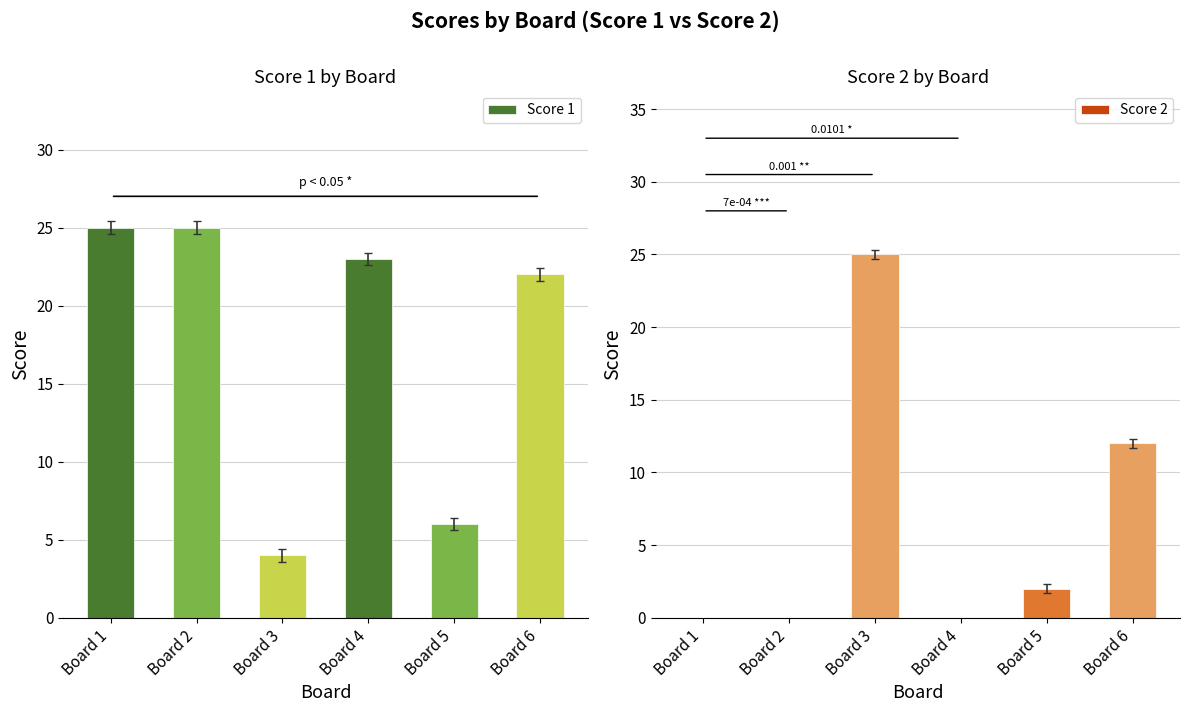

At Board 5, list the series in order from smallest to largest.

Score 2, Score 1